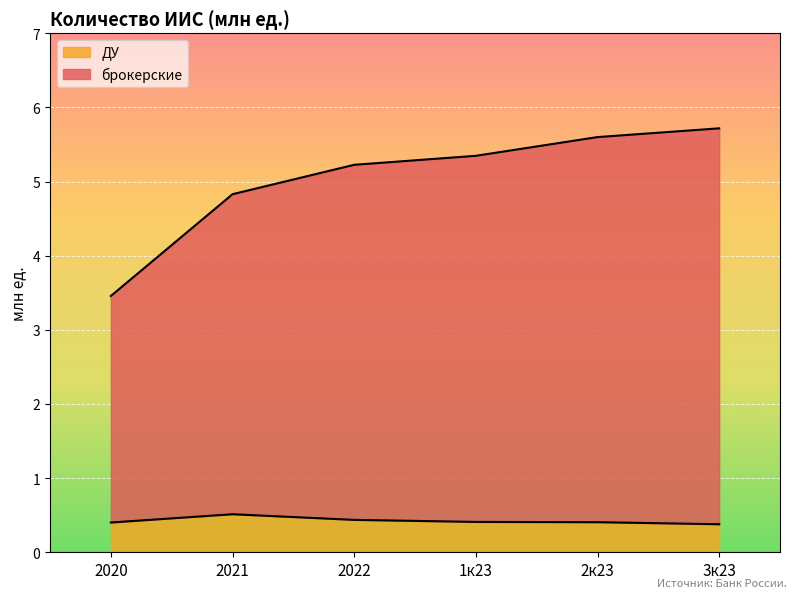

What are all the series names shown in the legend?

ДУ, брокерские